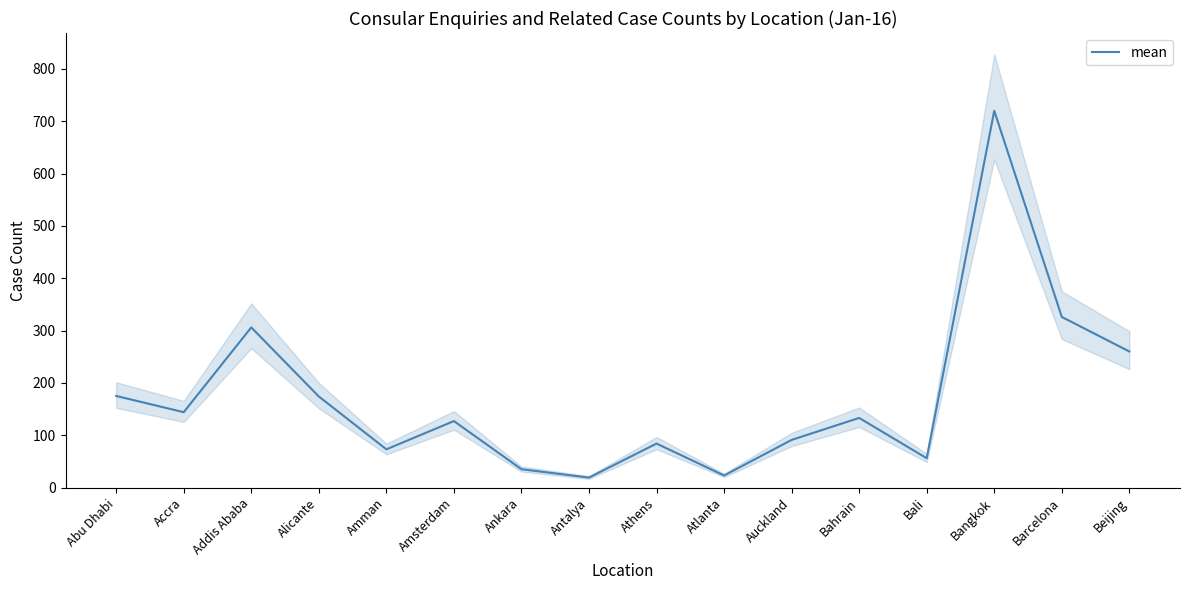

Does the chart display data point markers on the line(s)?

No